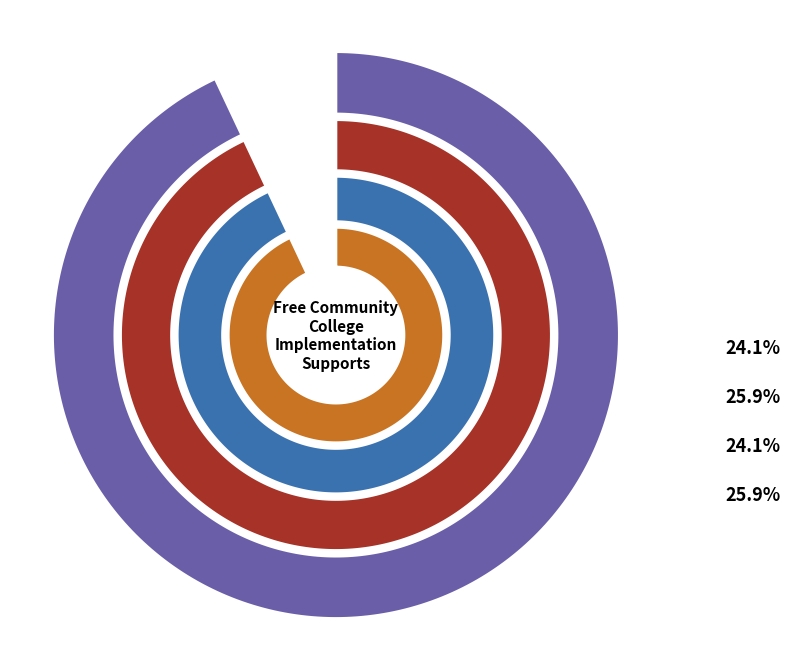

Combined, do FY24 and FY04 account for over 50%?

No